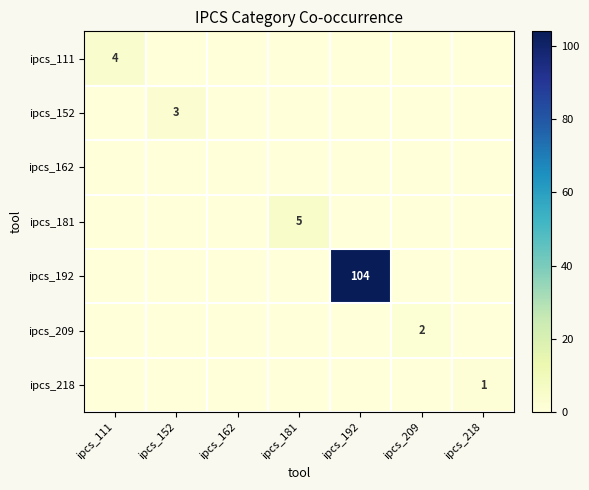

The value of ipcs_152 at ipcs_152 is 4. True or false?

False